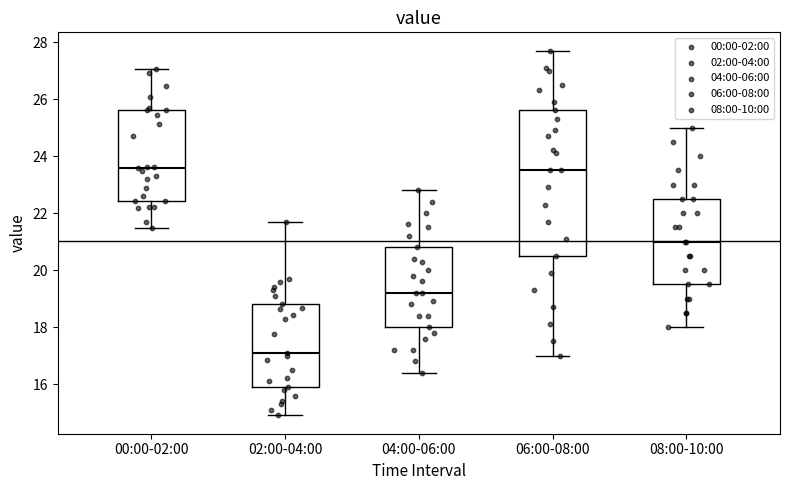

Reading left to right, read every box against the y-axis: the position of its median line, the range the box covers, and the ends of its whiskers. The values are not printed on the chart, so give them approximately, as read against the axis.

00:00-02:00: median 23.6, box 22.4 to 25.6, whiskers 21.4 to 27.0
02:00-04:00: median 17.2, box 16.0 to 18.8, whiskers 15.0 to 21.8
04:00-06:00: median 19.2, box 18.0 to 20.8, whiskers 16.4 to 22.8
06:00-08:00: median 23.6, box 20.6 to 25.6, whiskers 17.0 to 27.8
08:00-10:00: median 21.0, box 19.6 to 22.6, whiskers 18.0 to 25.0